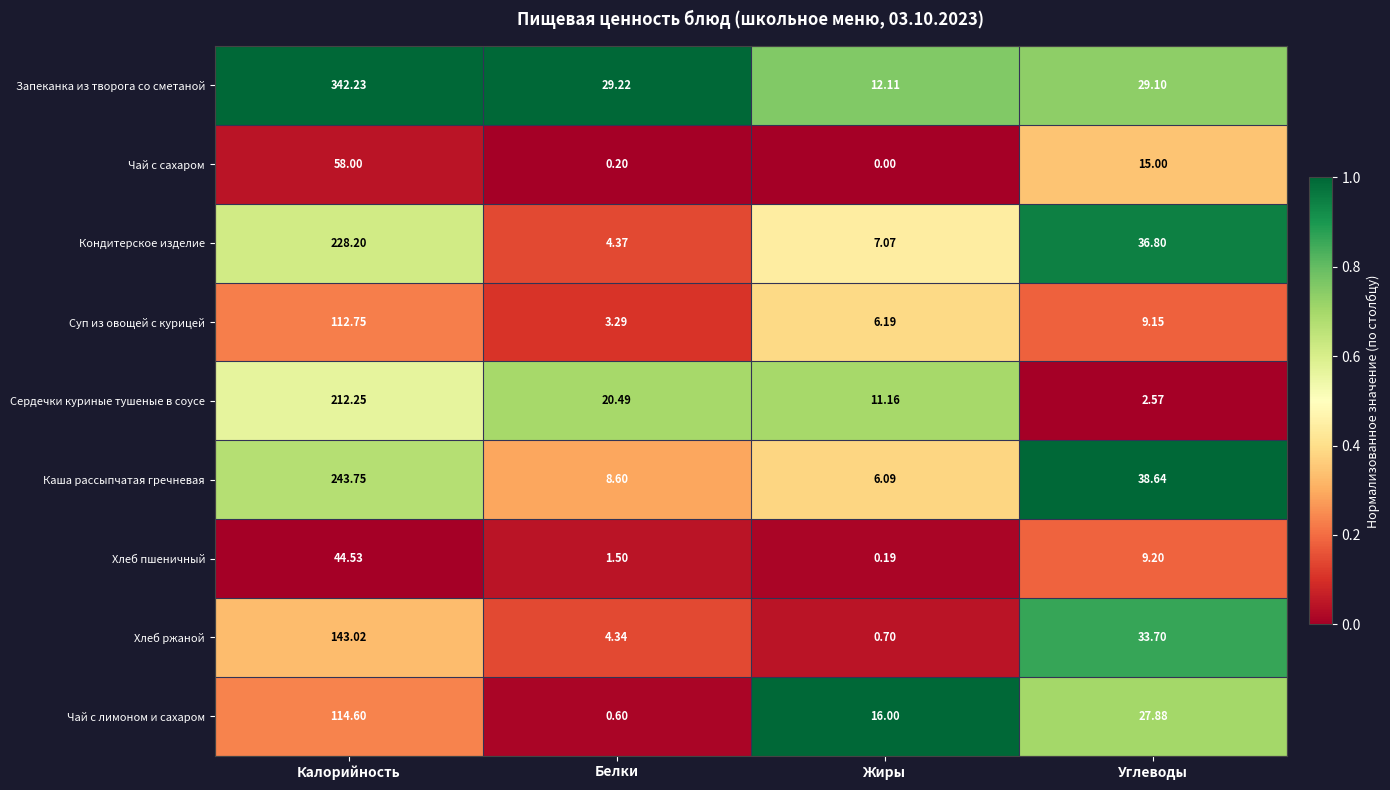

Is the value of Кондитерское изделие at Белки greater than the value of Чай с лимоном и сахаром at Калорийность?

No